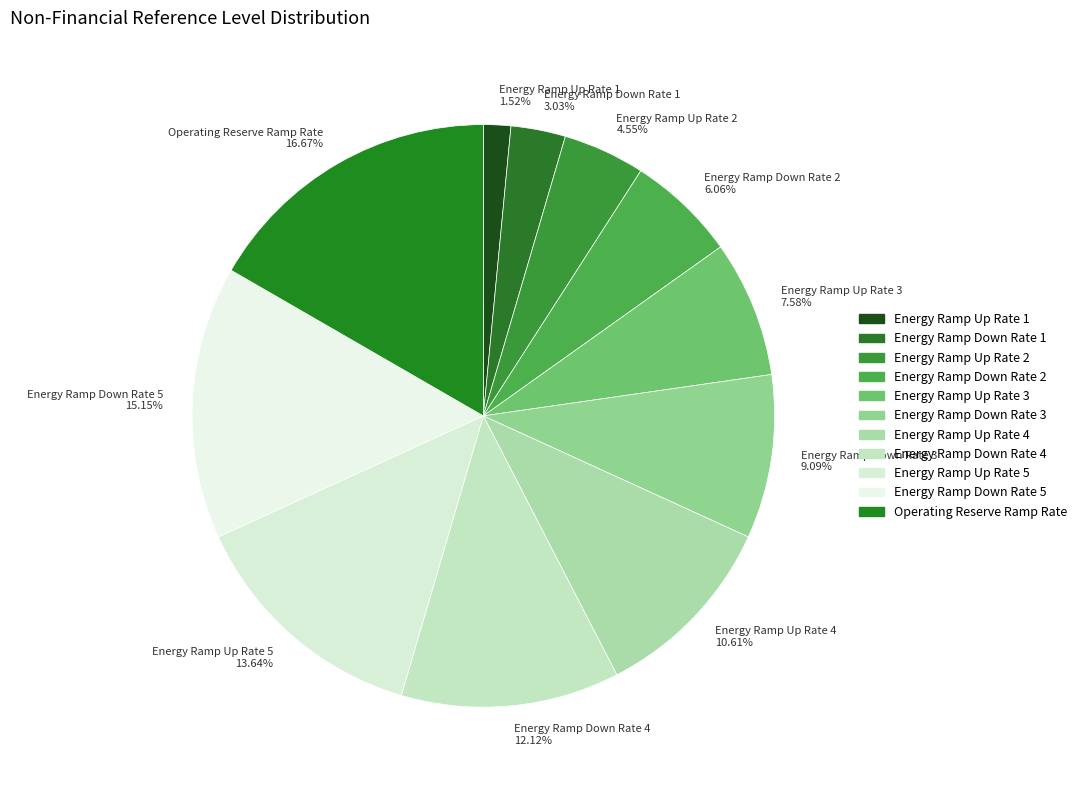

Count the number of slices in the pie.

11